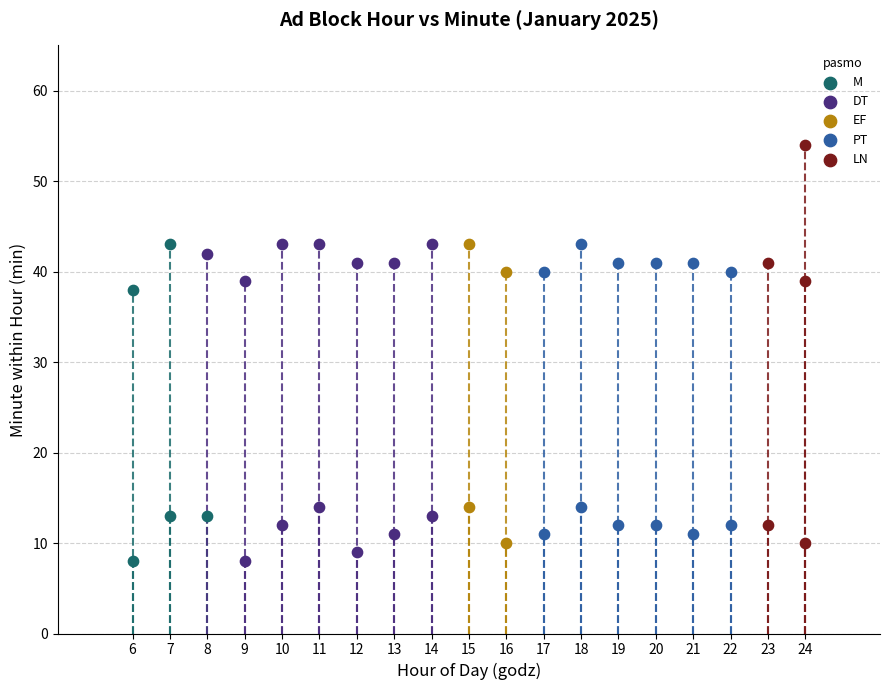

Which series has the widest spread of Y values?

LN